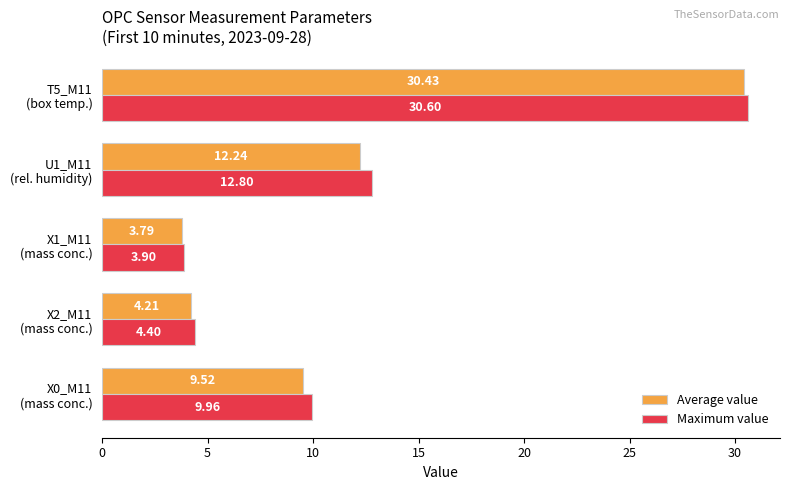

Which label corresponds to the smallest value in the chart?

X1_M11
(mass conc.)